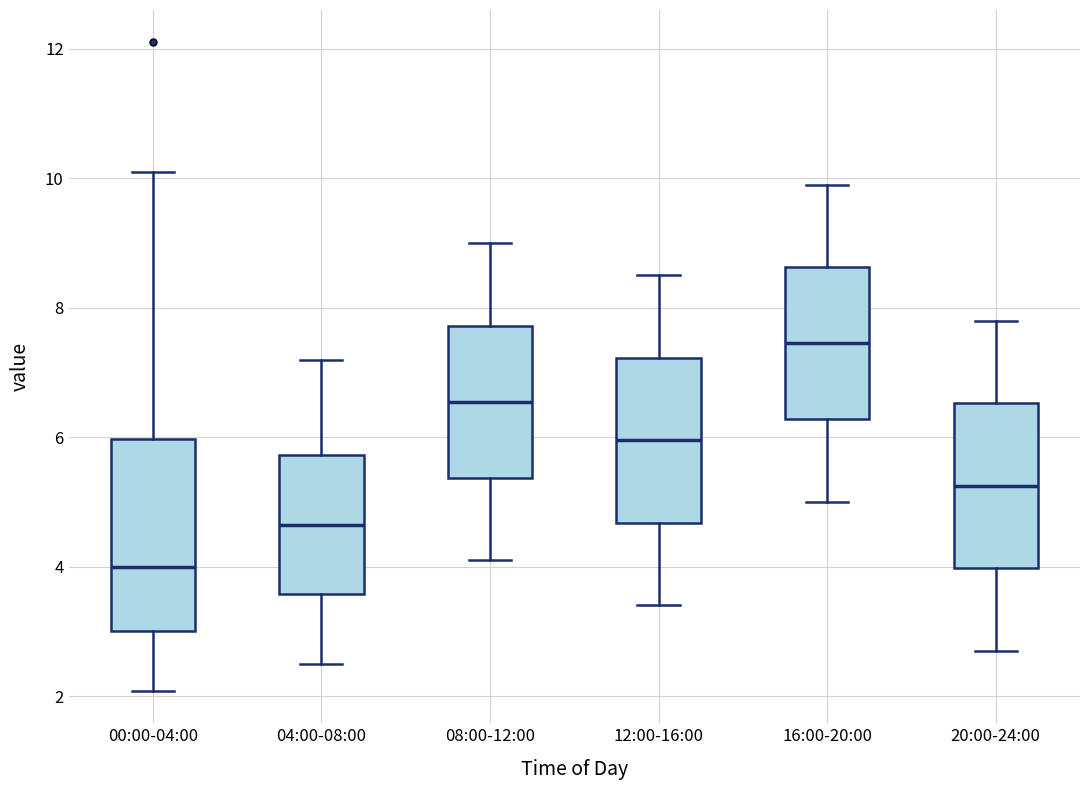

Comparing the boxes themselves (not the whiskers), which one is the tallest?

00:00-04:00